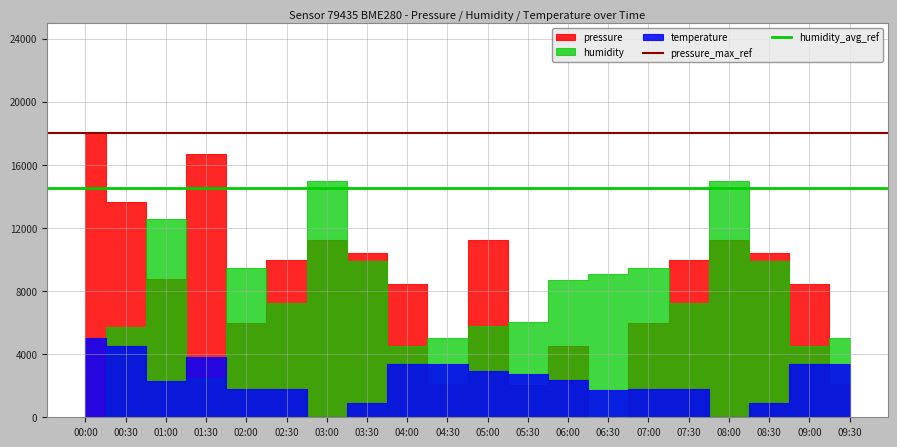

Which category has the lowest value in the humidity_avg_ref series?

00:00